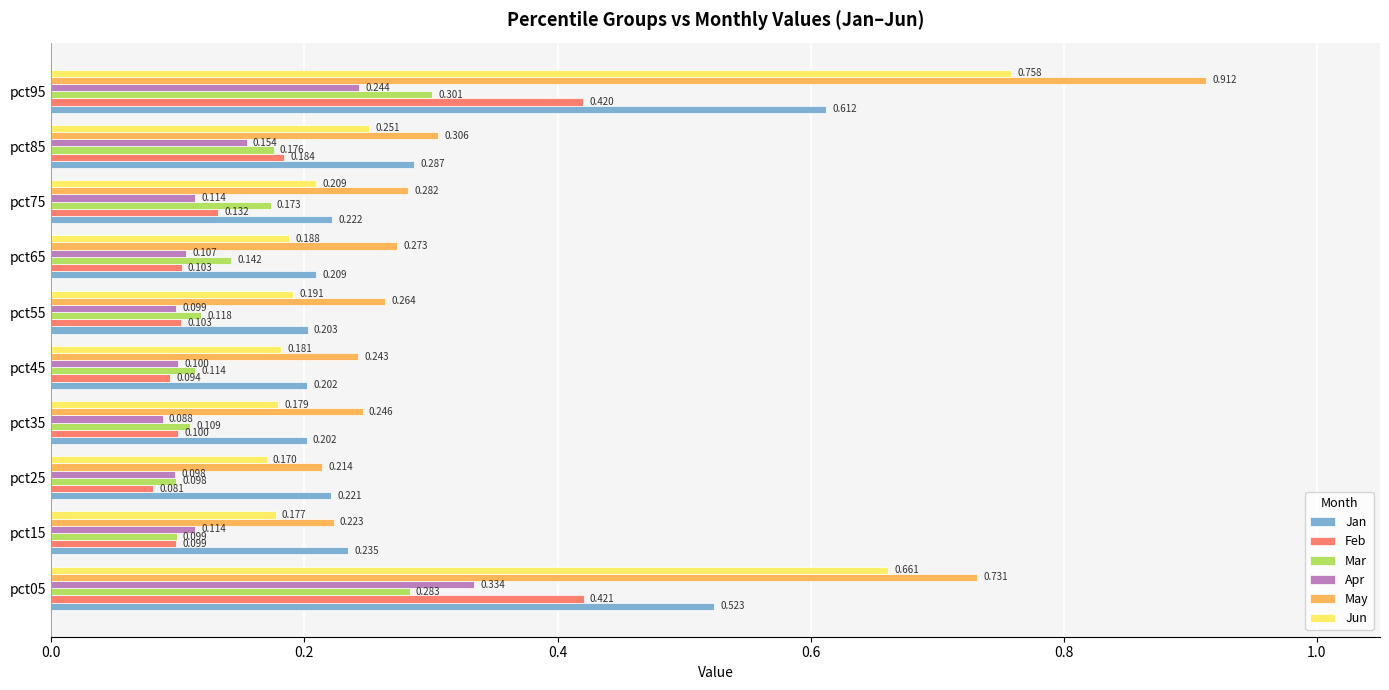

How many data points does each series have?

10